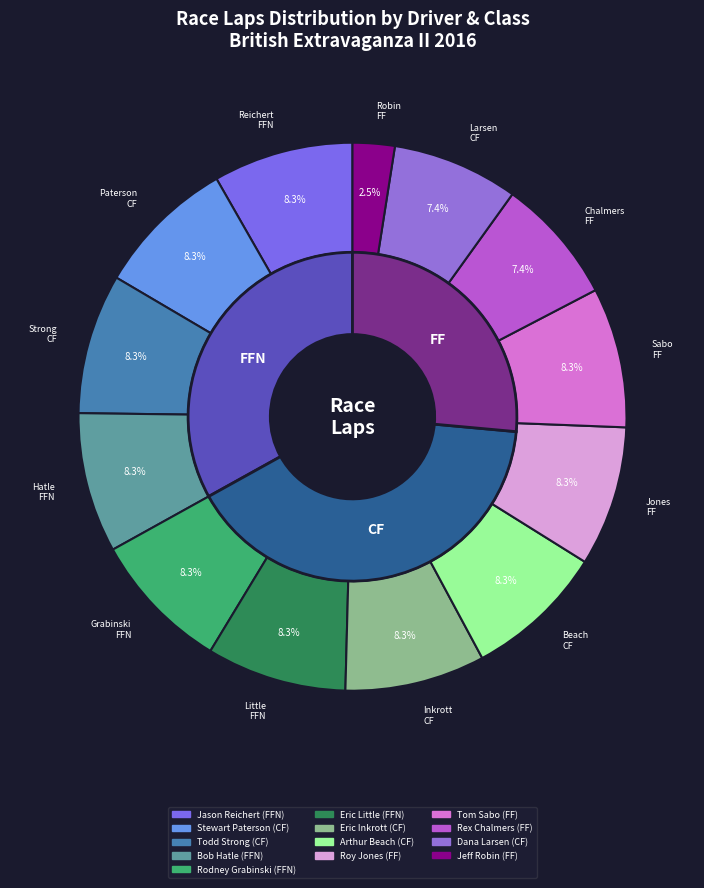

How much of the chart is everything except Arthur Beach (CF)?

91.7%